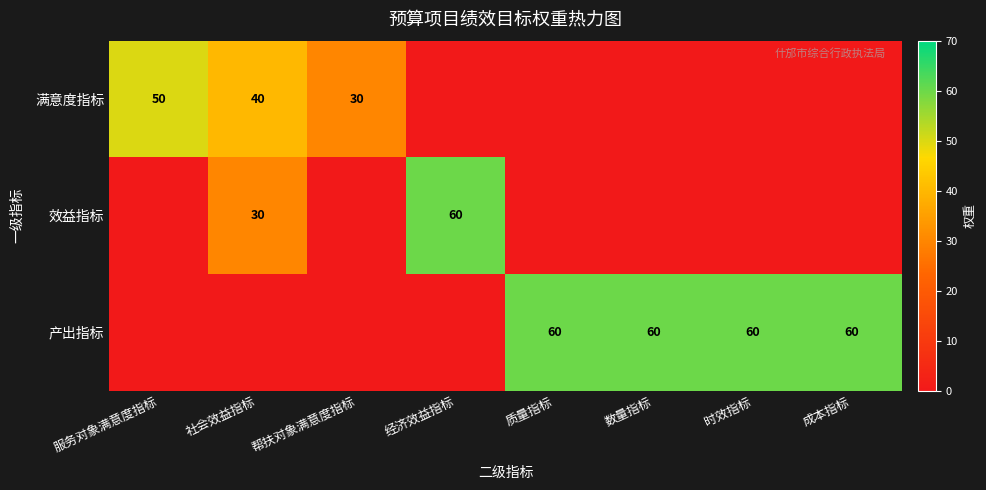

Is it true that 满意度指标 equals 30 at 帮扶对象满意度指标?

True